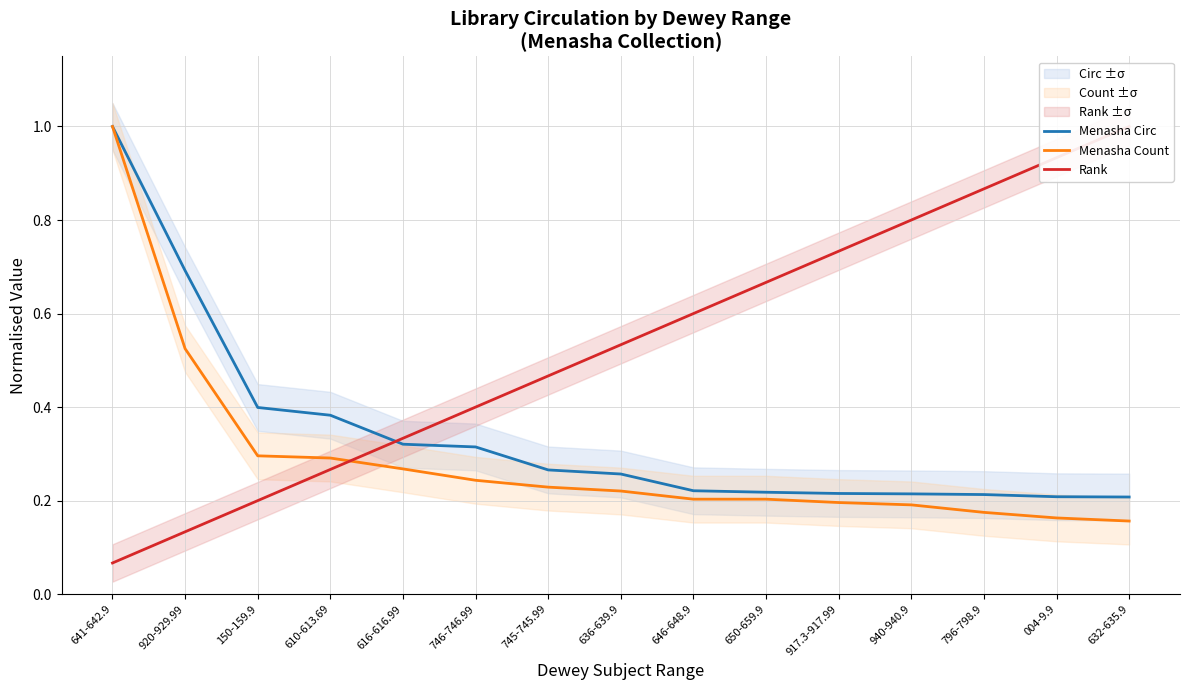

What position from the left is 616-616.99?

5